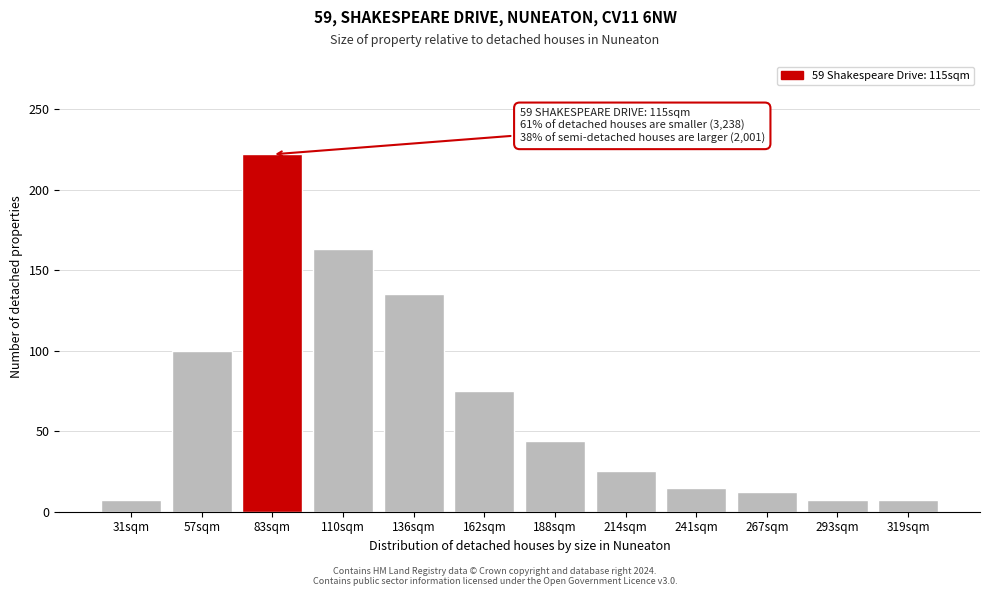

Reading left to right, transcribe all the data shown in this chart.

7	100	222	163	135	75	44	25	15	12	7	7